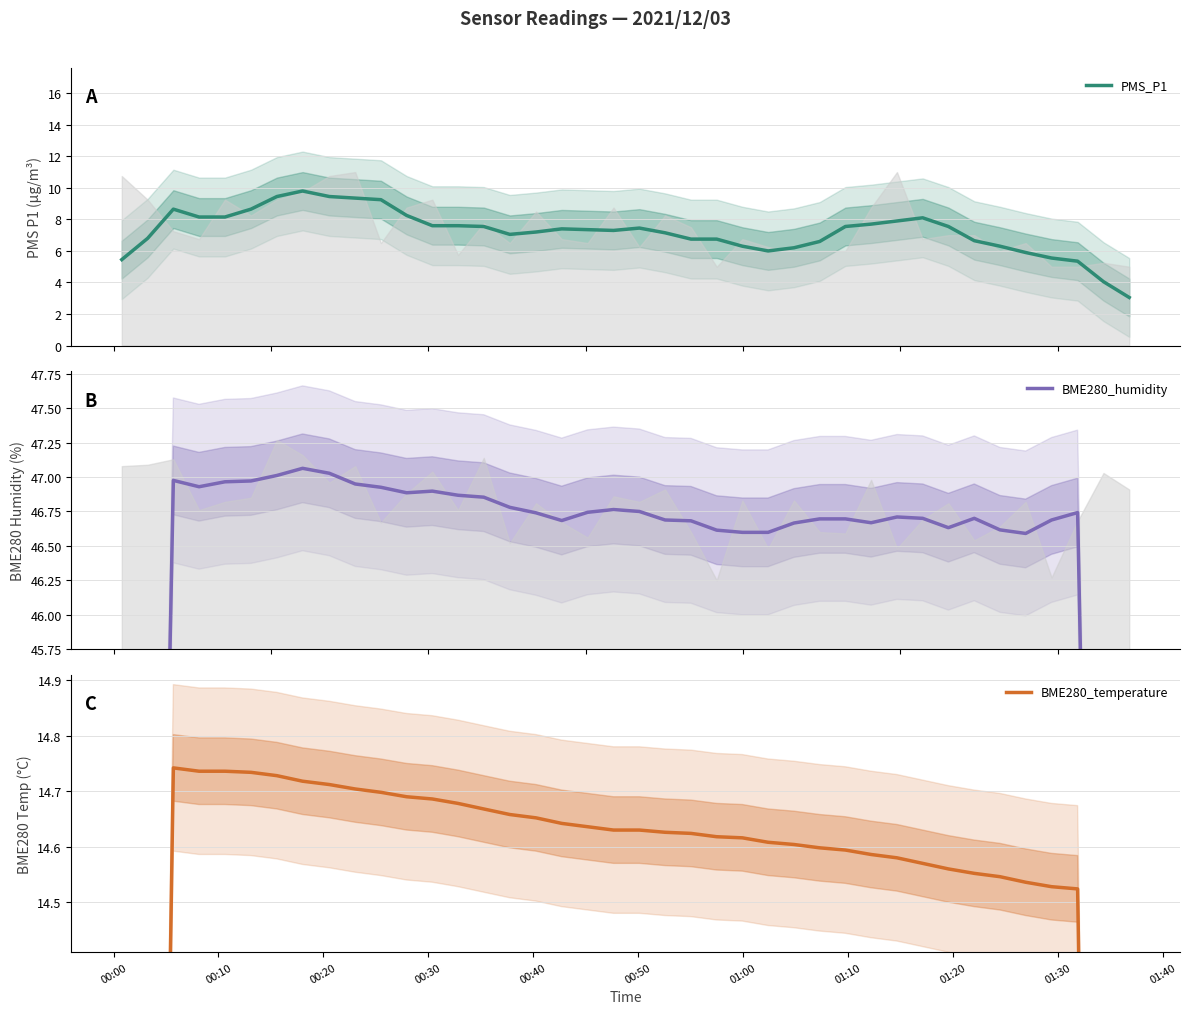

At which category does the chart reach its peak across all series?

01:10